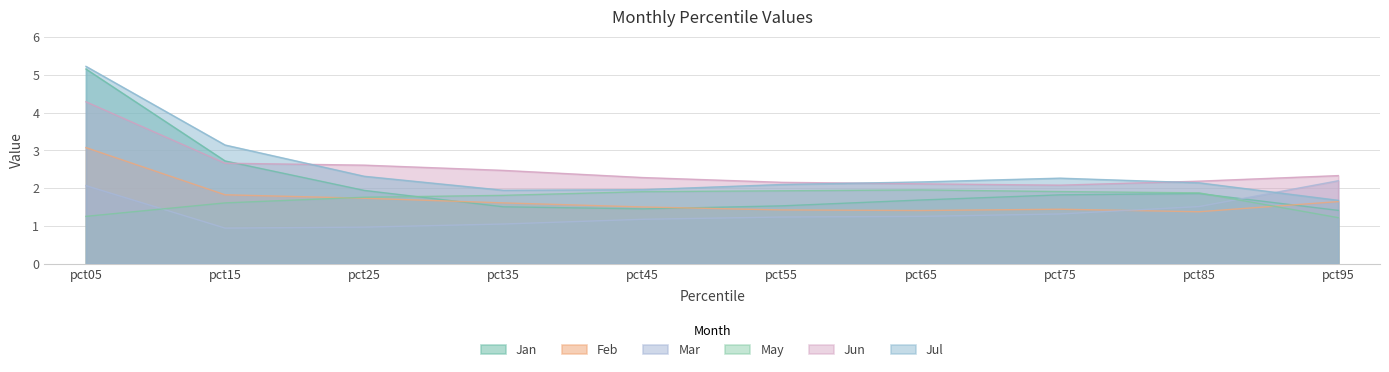

How many lines are shown in the chart?

6